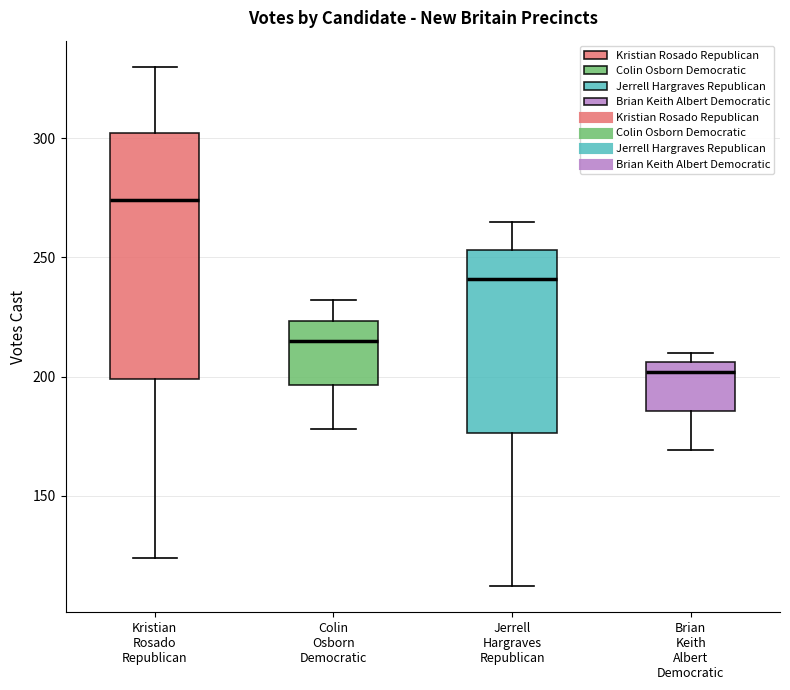

Which box has the highest median line?

Kristian Rosado Republican